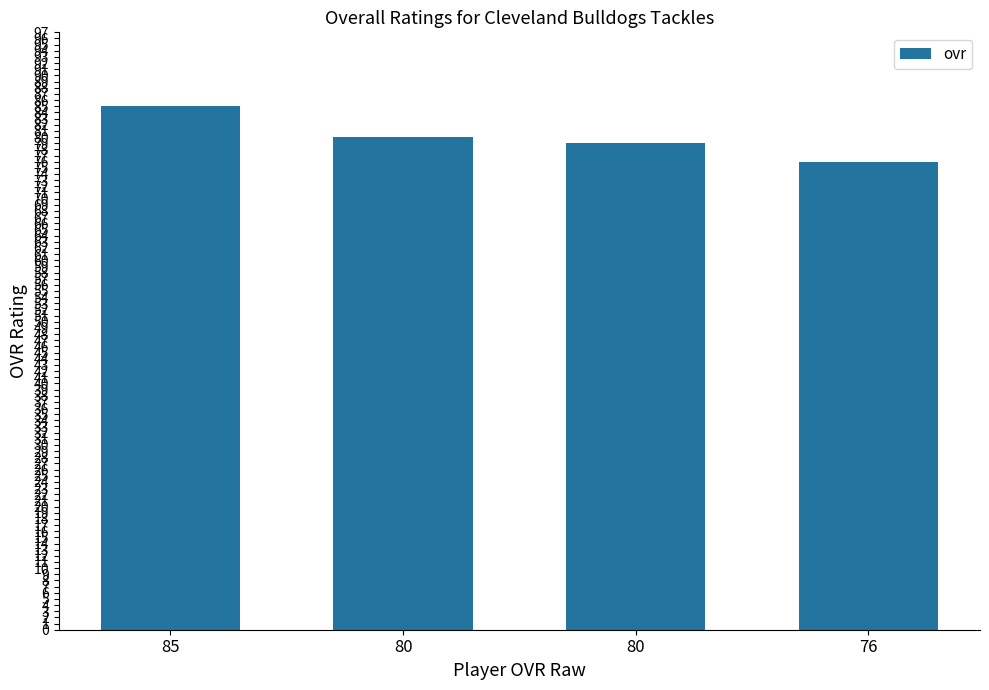

List the labels in order of value, largest first.

85, 80, 80, 76